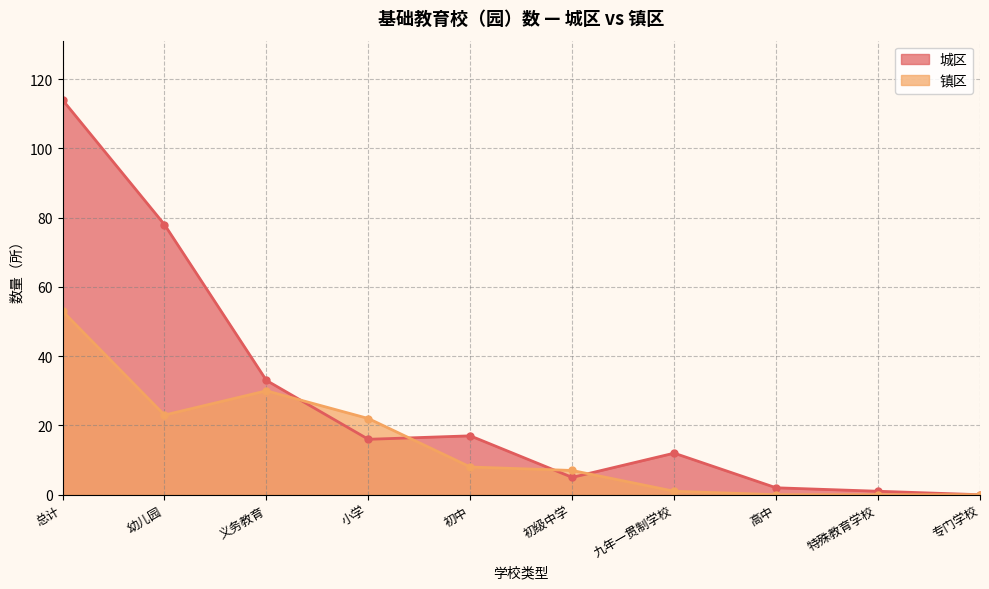

Is it true that 城区 equals 37 at 专门学校?

False